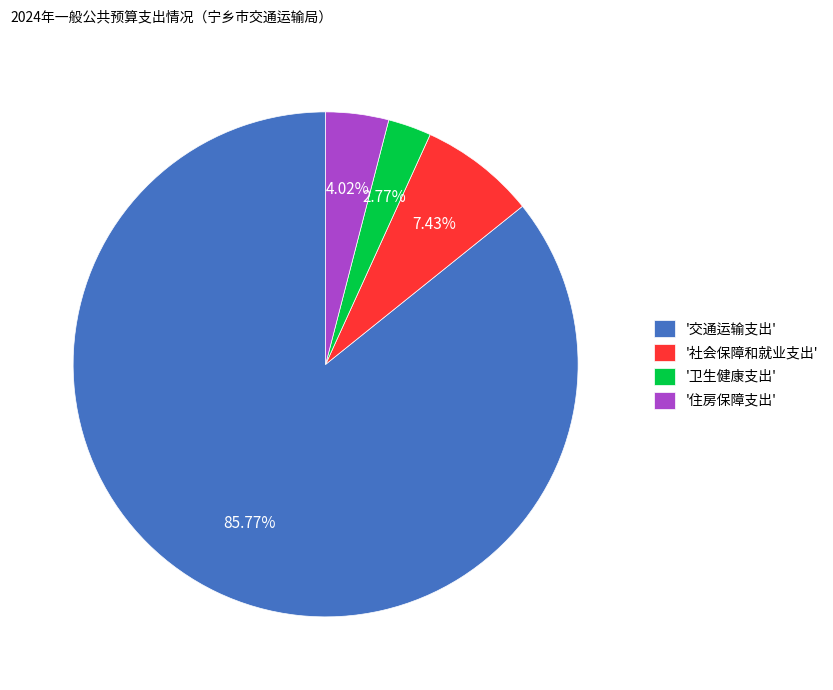

Which slice is the smallest?

'卫生健康支出'